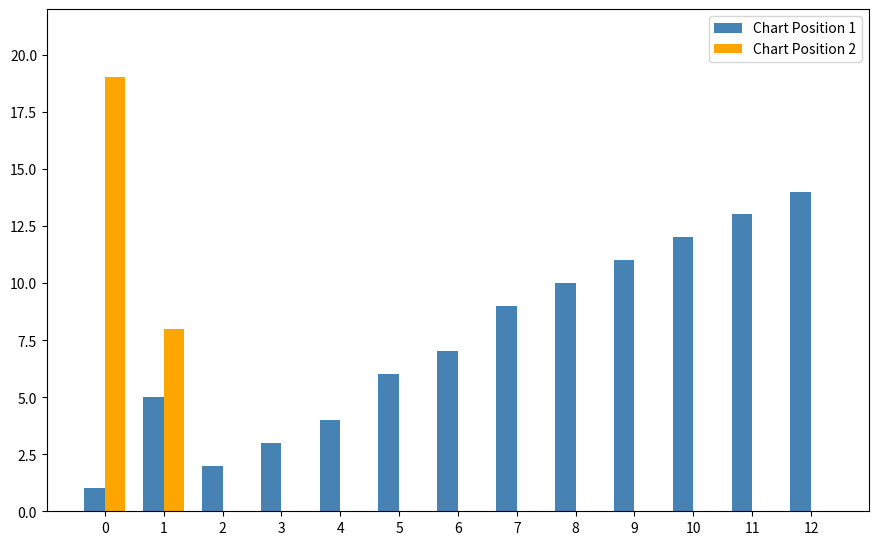

Does the chart contain stacked bars?

No